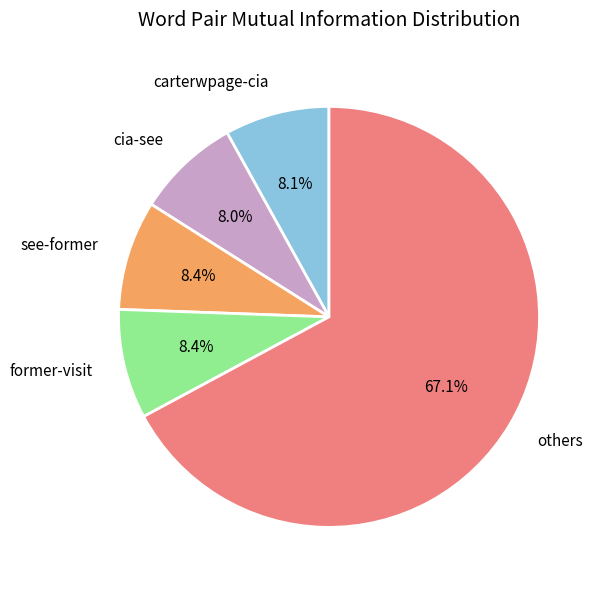

What is the largest slice in the pie chart?

others